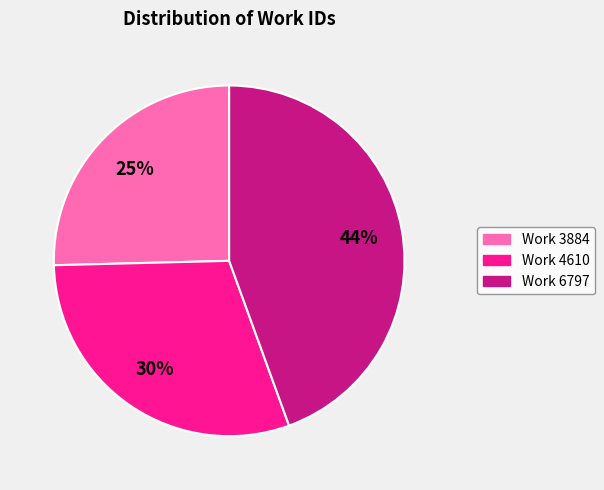

Approximately how many times larger is the value at Work 3884 compared to Work 6797?

0.6